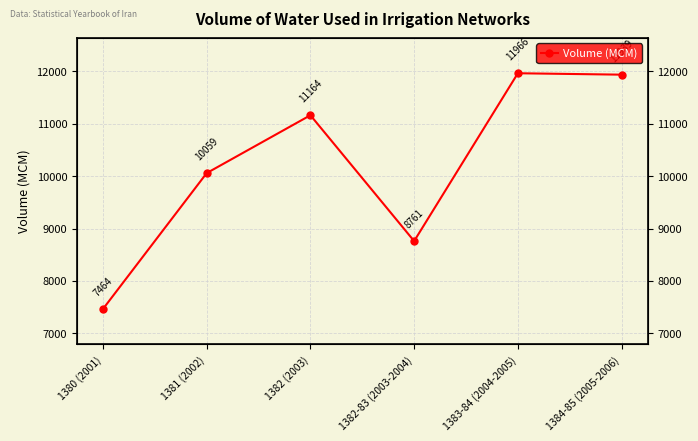

Is this an area chart (filled region under the line)?

No